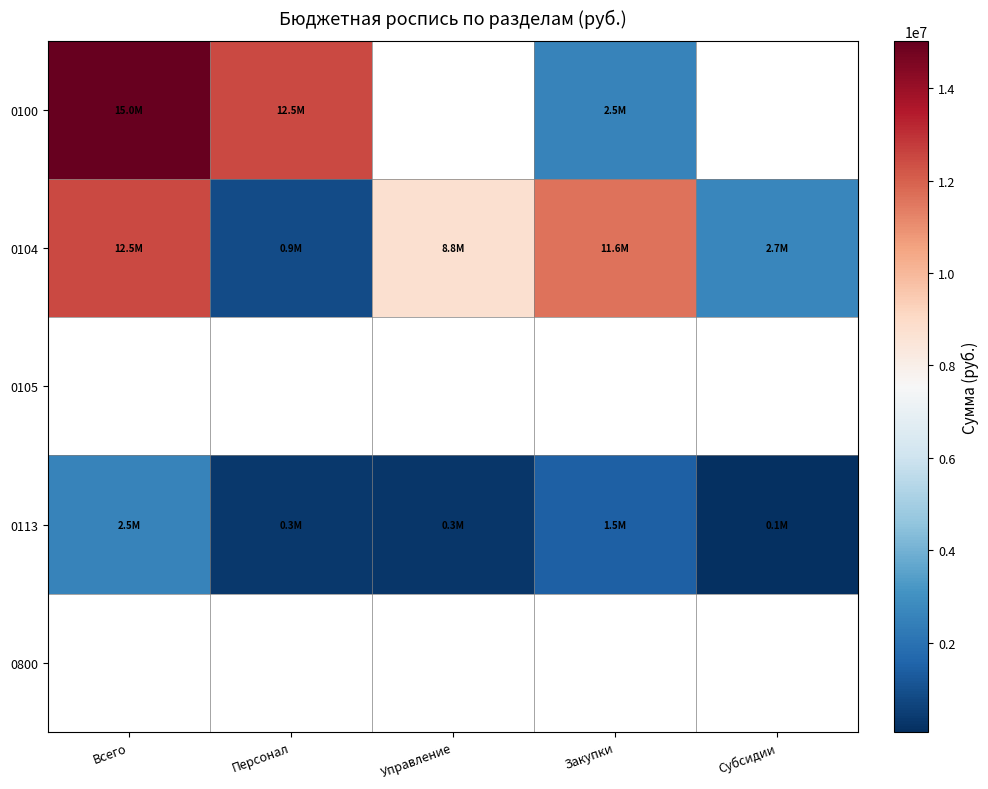

List the series in order of their overall mean, highest first.

0100, 0104, 0105, 0113, 0800